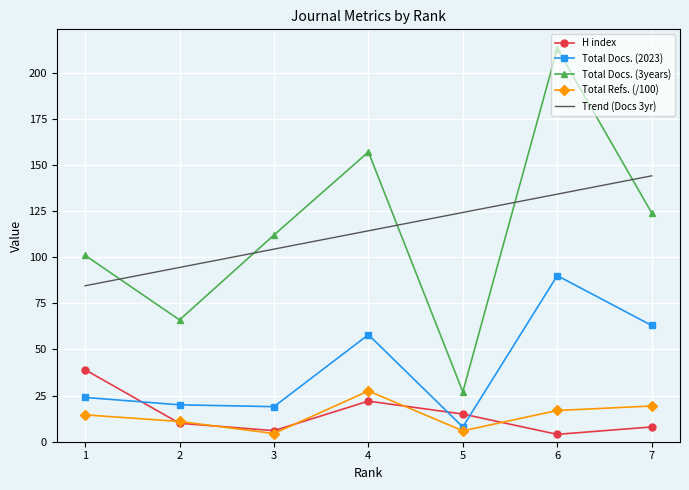

At which category is the sum across all series the highest?

6